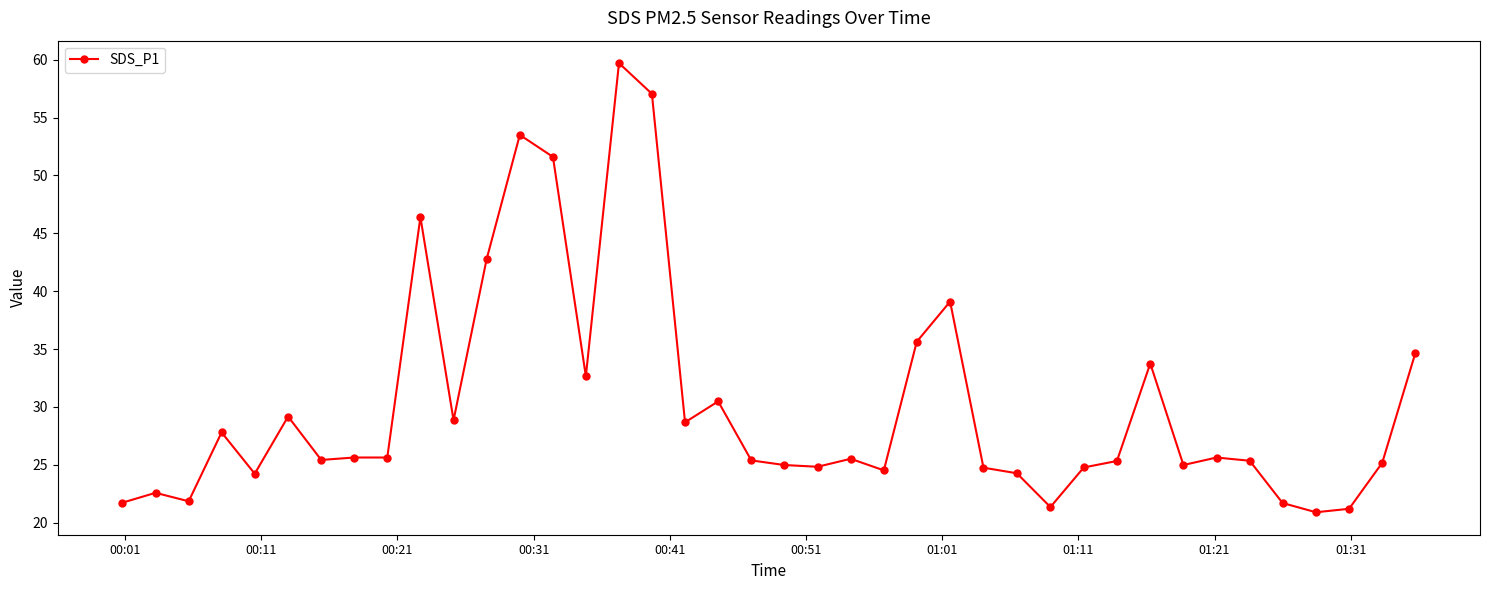

What is the smallest value displayed?

20.9